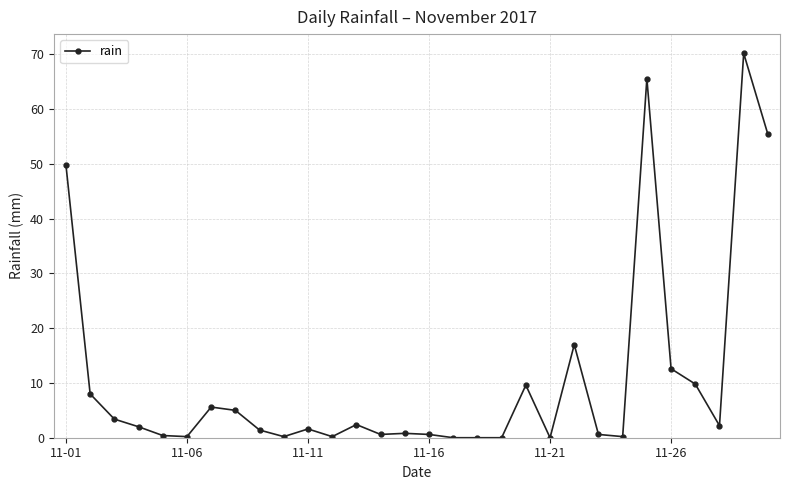

How many data points does each series have?

30